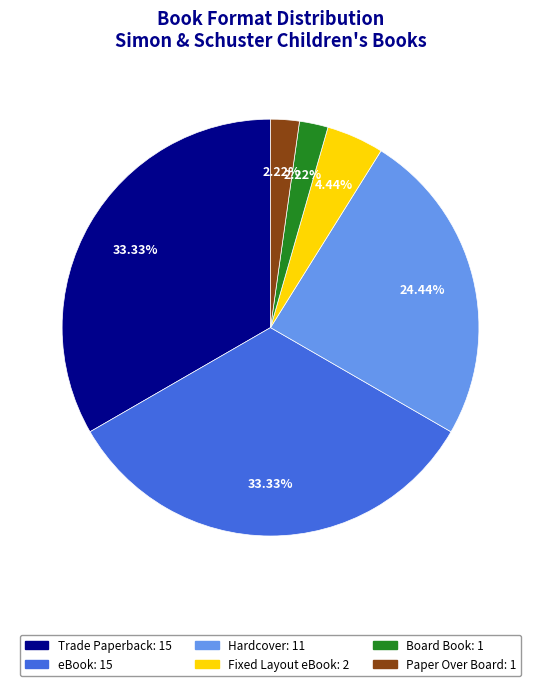

True or false: Fixed Layout eBook accounts for 4% of the total.

True